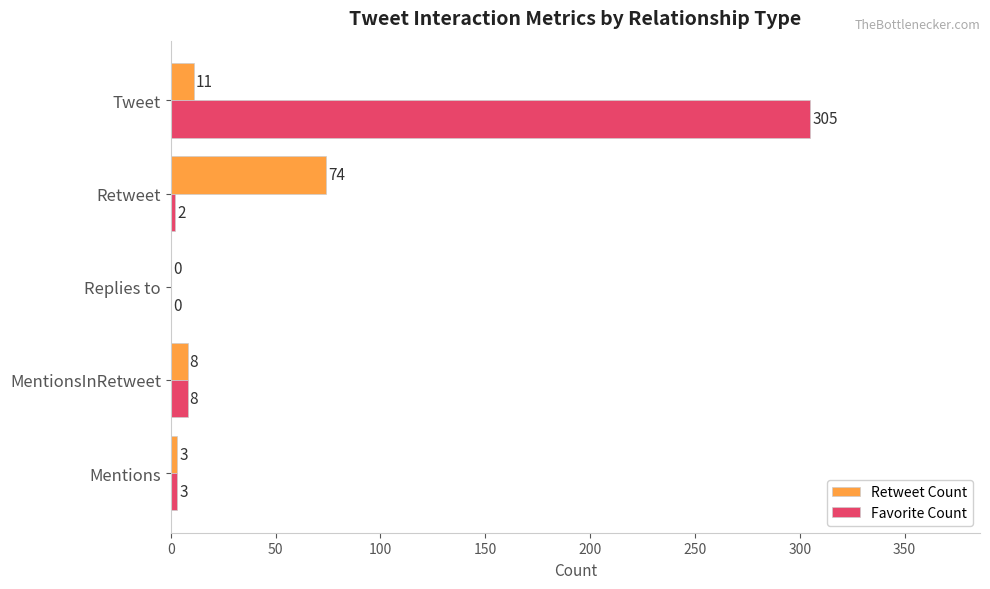

What is the average value of the Retweet Count series?

19